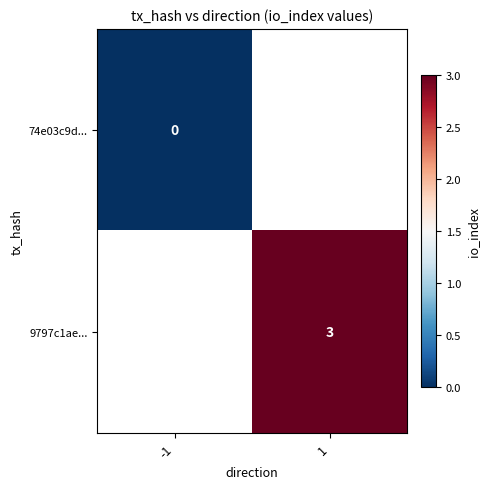

Is it true that 9797c1ae... equals 3 at 1?

True